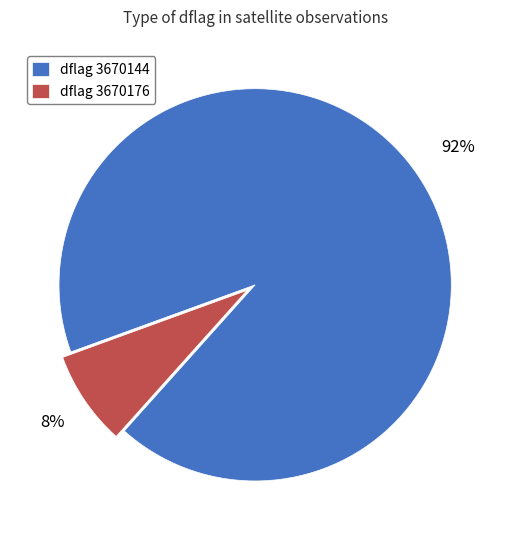

To the nearest percent, what is the difference between the dflag 3670176 and dflag 3670144 slice percentages?

84%